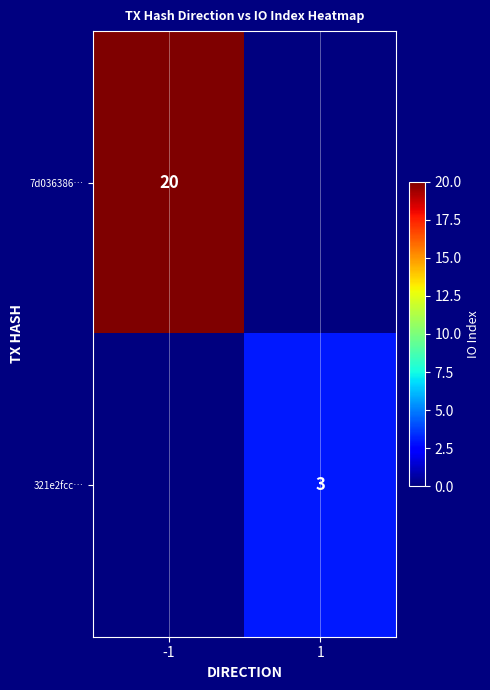

Count the number of categories in the chart.

2